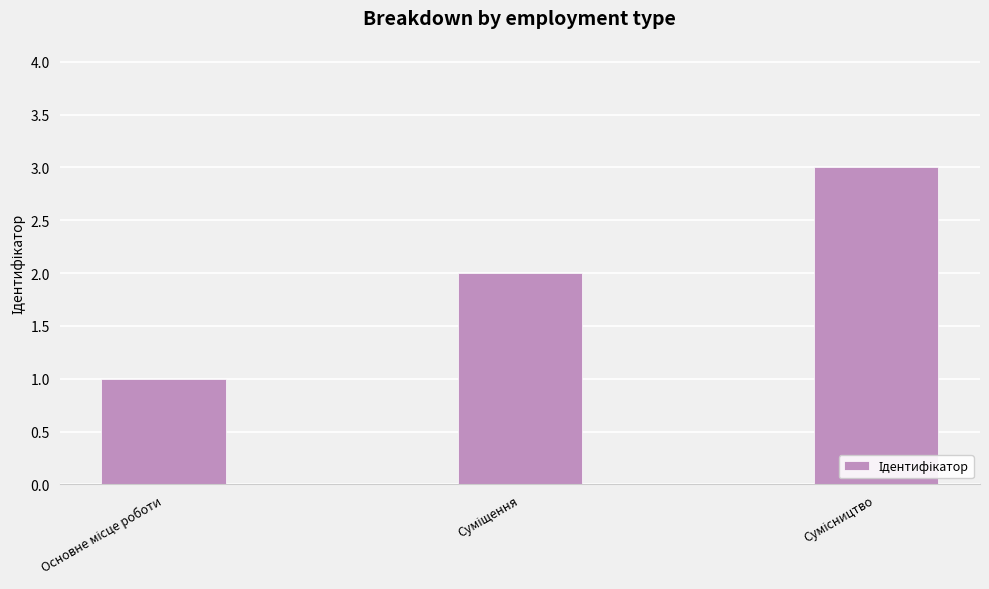

How many bars are there in total?

3